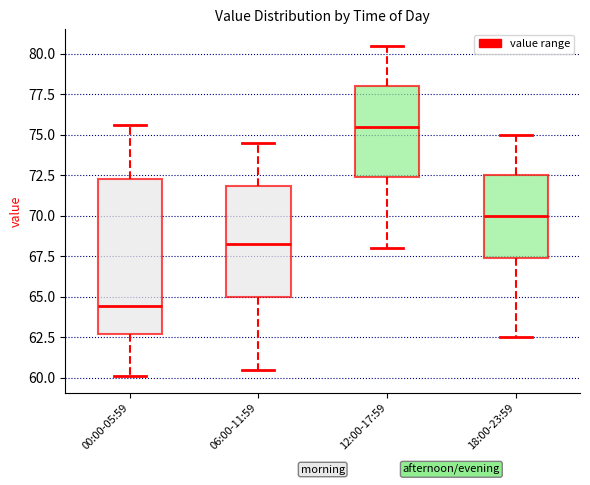

Reading left to right, transcribe this box plot: for each box, give where its median line is, the range the box spans, and where its two whiskers end, as read against the y-axis. The values are not printed on the chart, so give them approximately, as read against the axis.

00:00-05:59: median 64.5, box 62.5 to 72.5, whiskers 60.0 to 75.5
06:00-11:59: median 68.5, box 65.0 to 72.0, whiskers 60.5 to 74.5
12:00-17:59: median 75.5, box 72.5 to 78.0, whiskers 68.0 to 80.5
18:00-23:59: median 70.0, box 67.5 to 72.5, whiskers 62.5 to 75.0